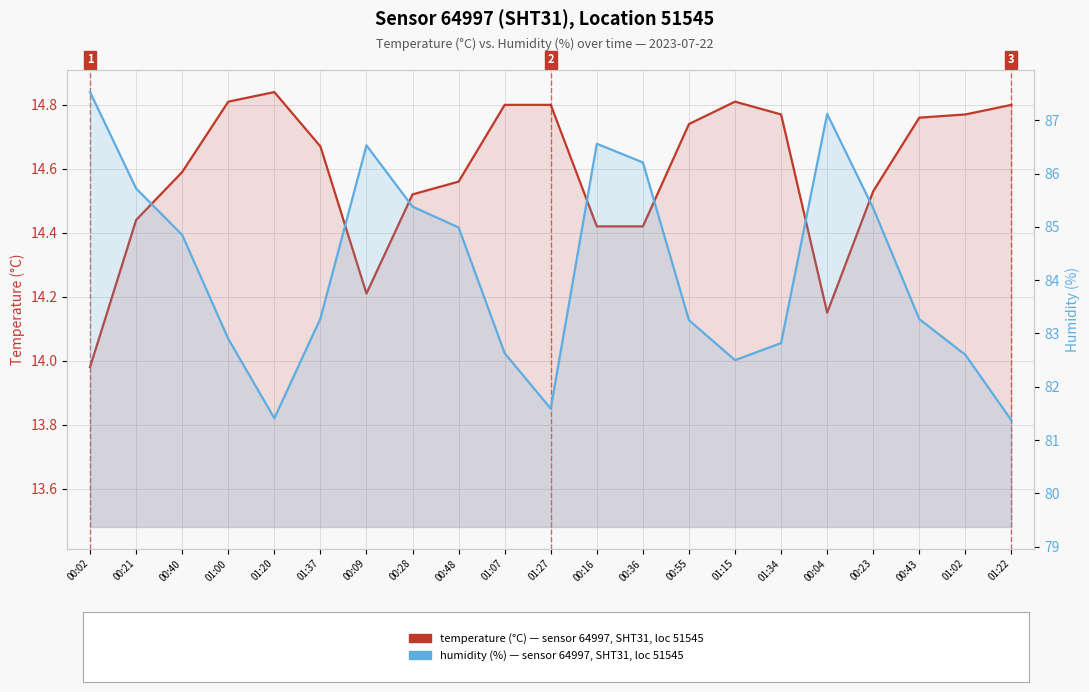

Between 00:21 and 00:28, which is larger?

00:28